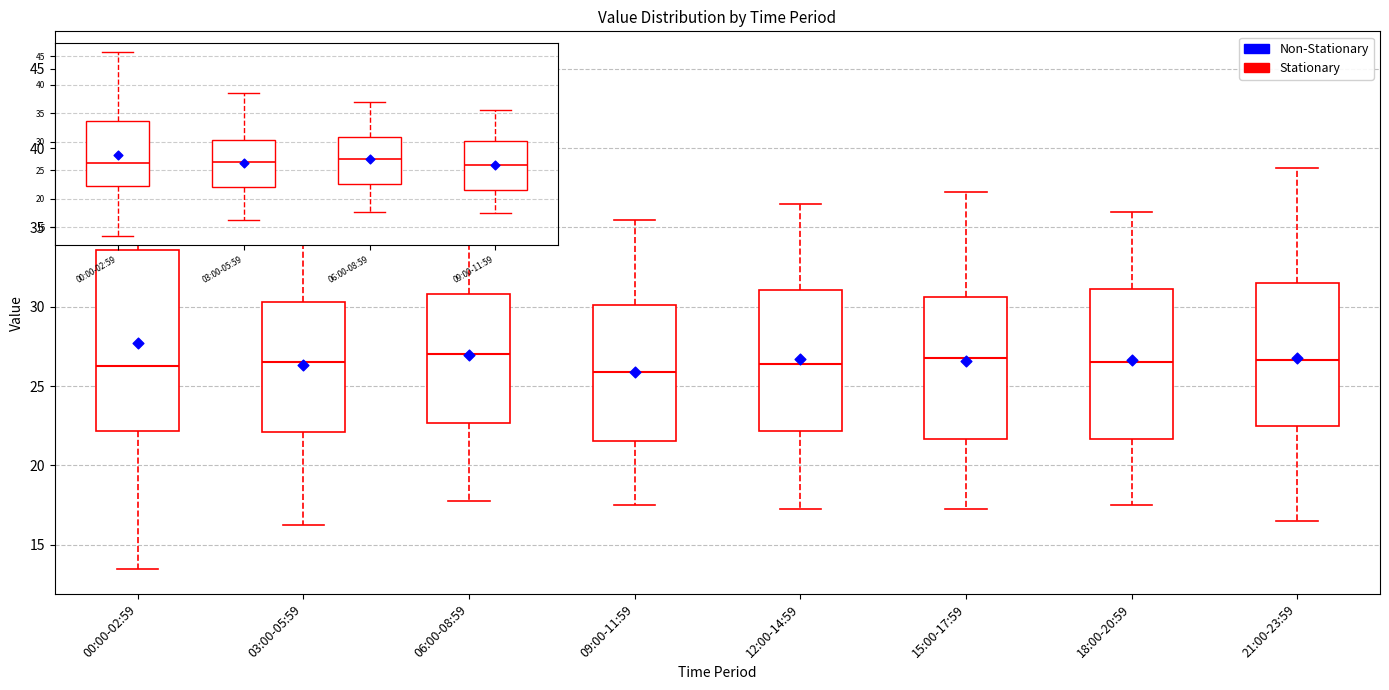

Where is the upper edge of the box for 00:00-02:59 on the y-axis? The values are not printed on the chart, so give them approximately, as read against the axis.

33.5